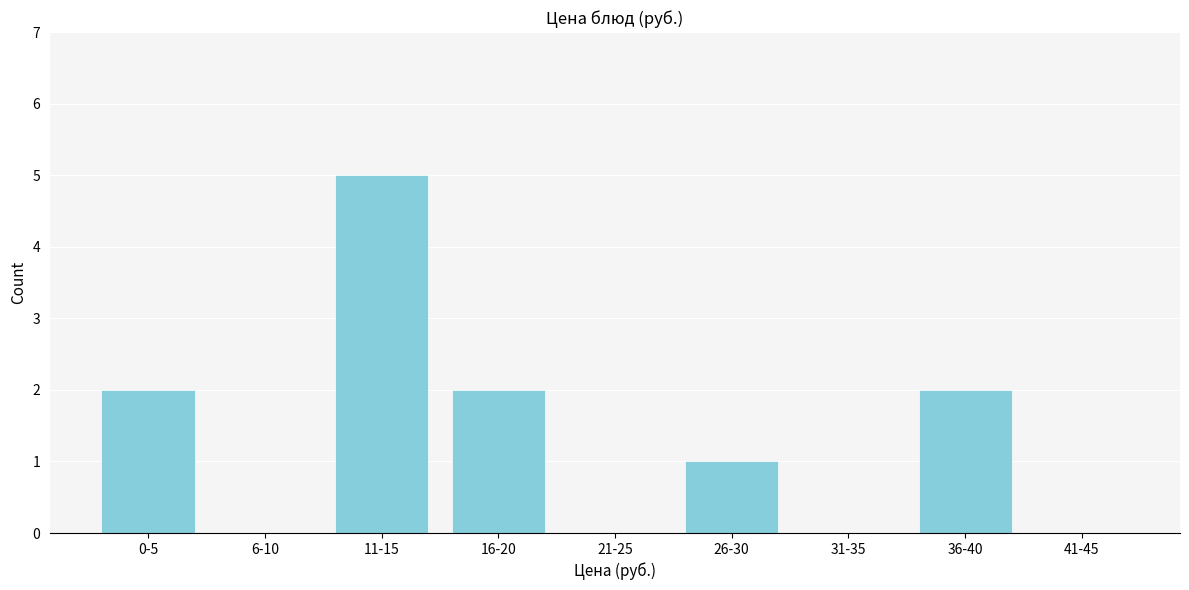

Reading left to right, list all the values displayed in this chart.

0-5=2	6-10=0	11-15=5	16-20=2	21-25=0	26-30=1	31-35=0	36-40=2	41-45=0